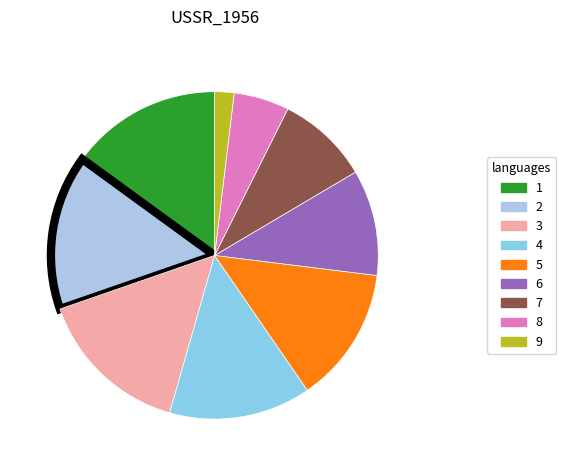

How many slices are in this pie chart?

9